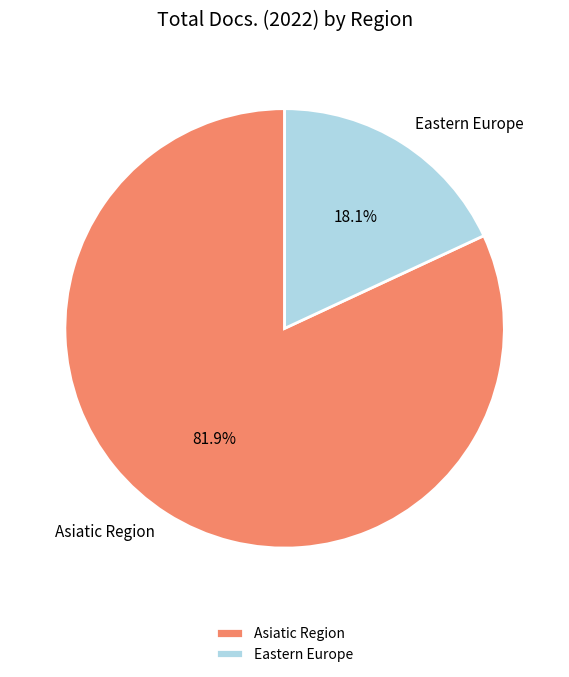

Approximately how many times larger is the value at Asiatic Region compared to Eastern Europe?

4.5